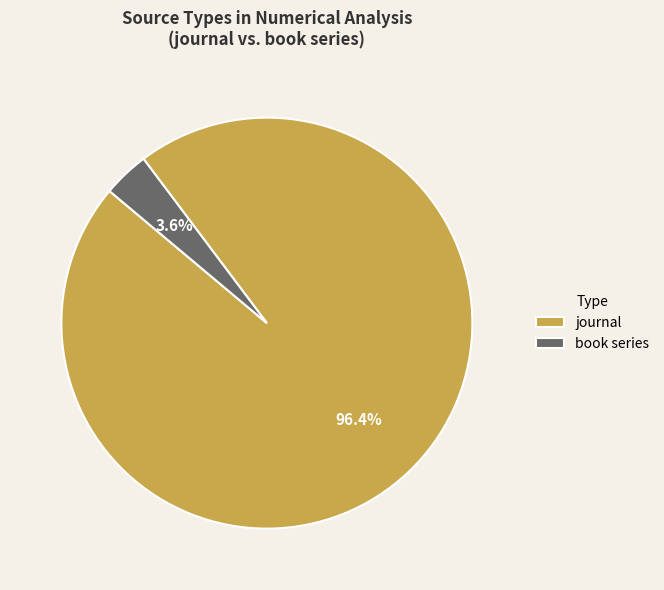

Rank the categories by value from highest to lowest.

journal, book series